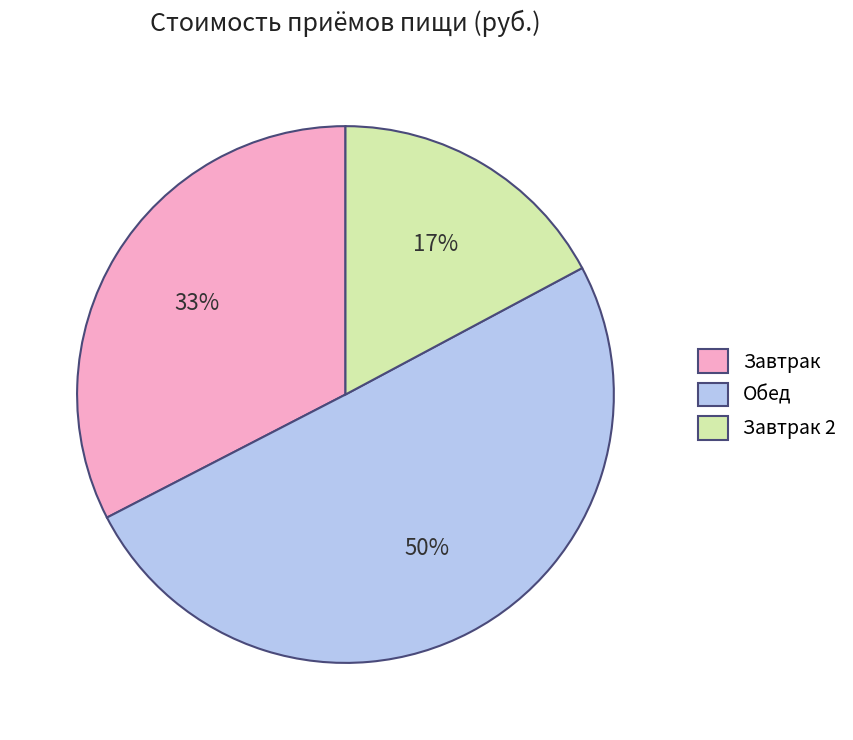

Does Завтрак 2 represent more than half of the total?

No